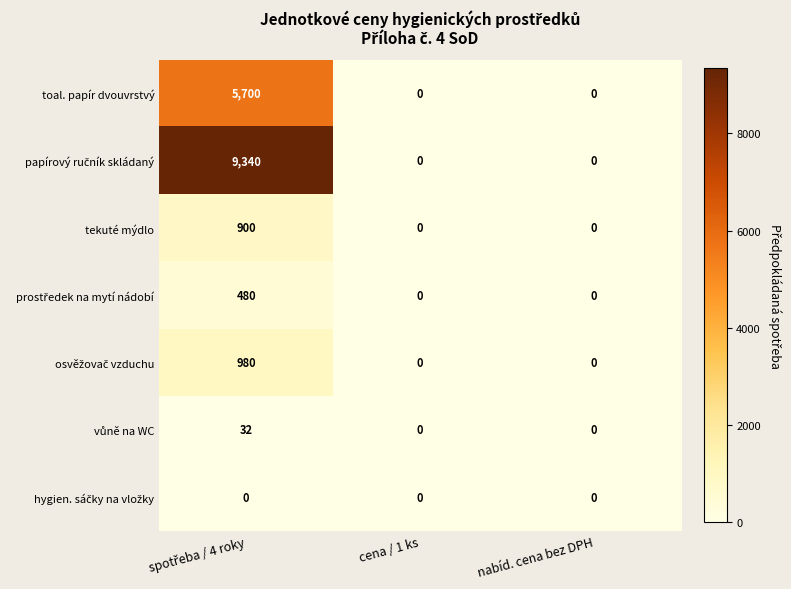

True or false: toal. papír dvouvrstvý has a value of 0 at cena / 1 ks.

True